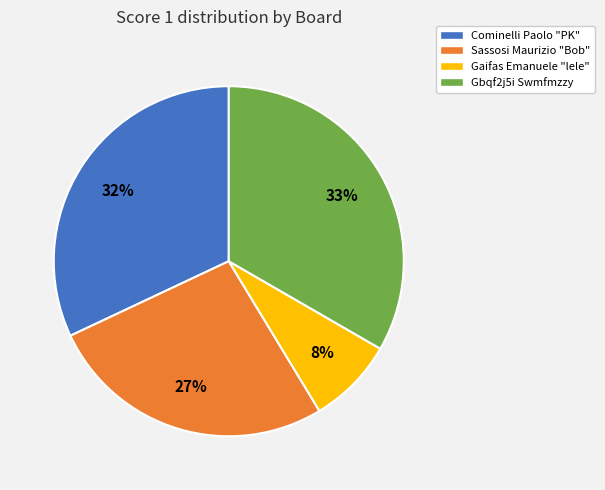

To the nearest percent, what is the difference between the Gaifas Emanuele "lele" and Sassosi Maurizio "Bob" slice percentages?

19%